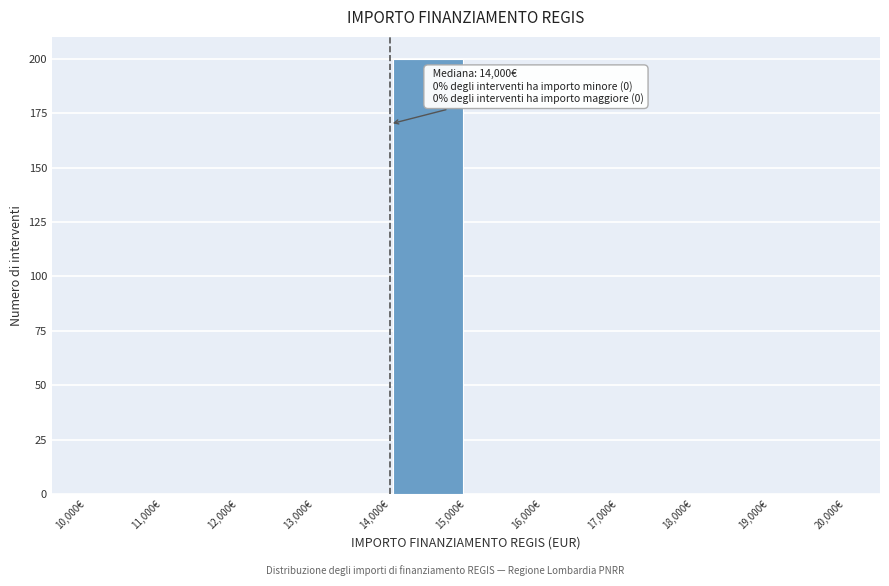

Which range on the x-axis has the tallest bar?

14000 to 15000